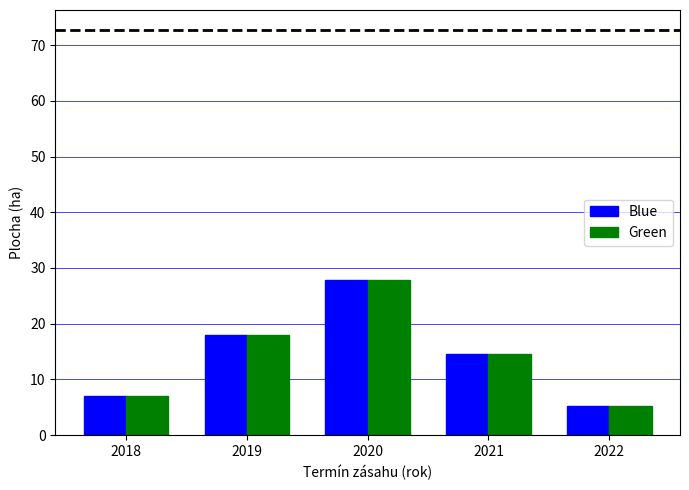

At how many categories does at least one series exceed 8?

3